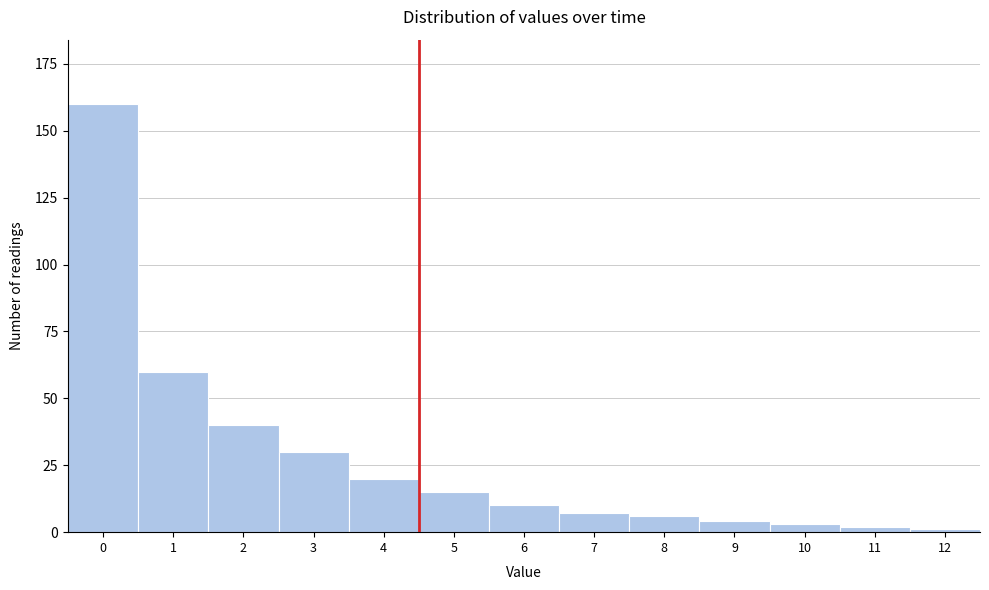

Reading left to right, list all the values displayed in this chart.

160	60	40	30	20	15	10	7	6	4	3	2	1